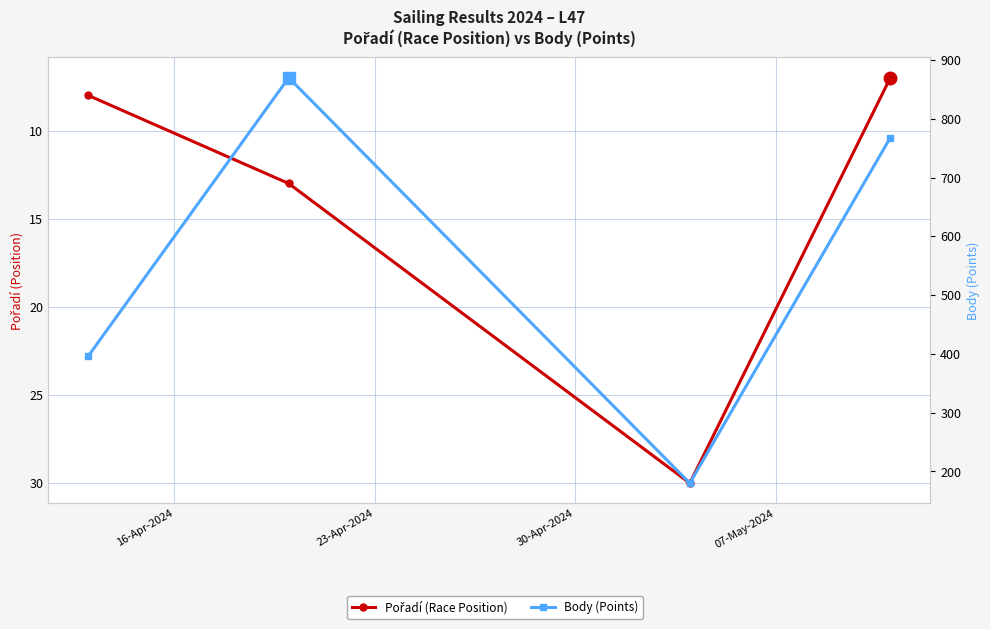

The Pořadí (Race Position) series shows 8 at 16-Apr-2024. True or false?

True